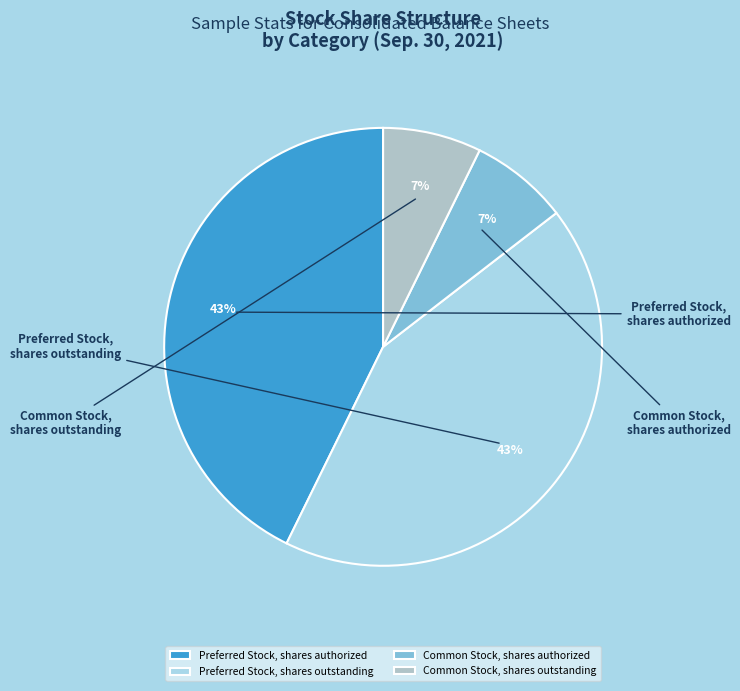

True or false: Preferred Stock, shares authorized accounts for 43% of the total.

True